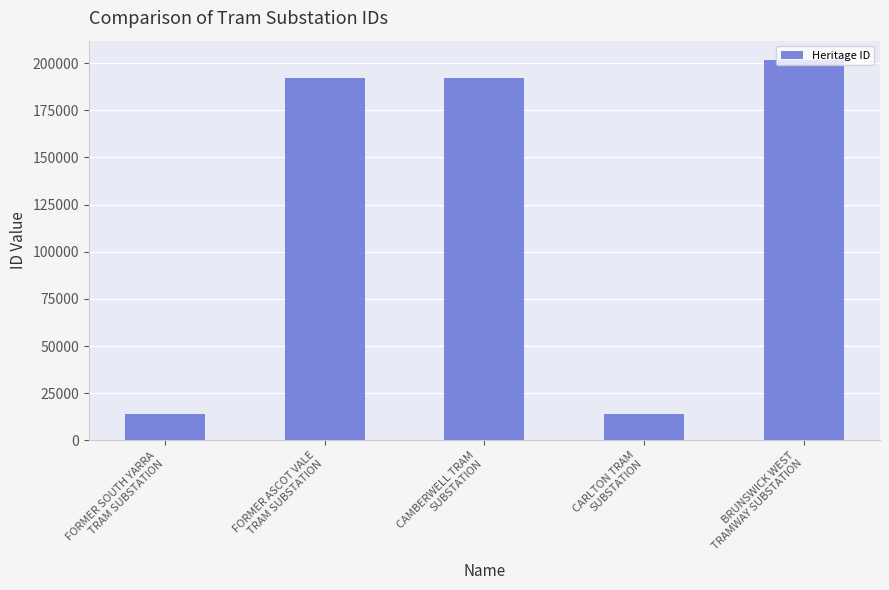

How many data points are less than 192284?

2